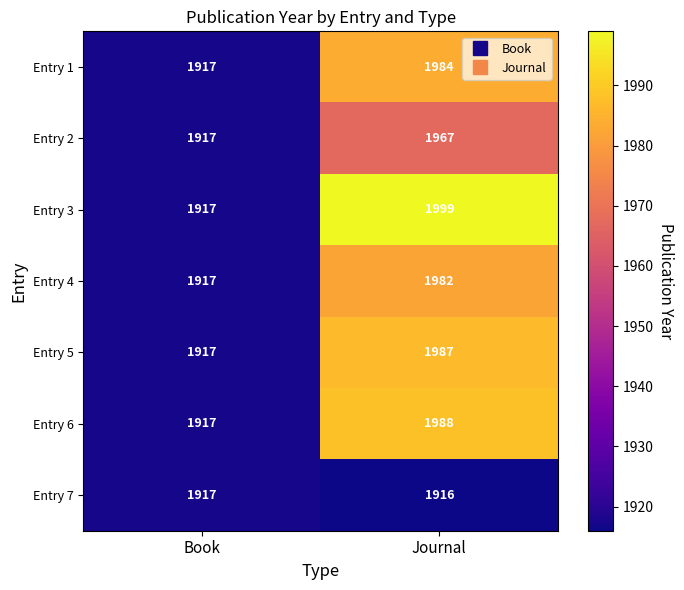

True or false: Entry 6 has a value of 1988 at Journal.

True